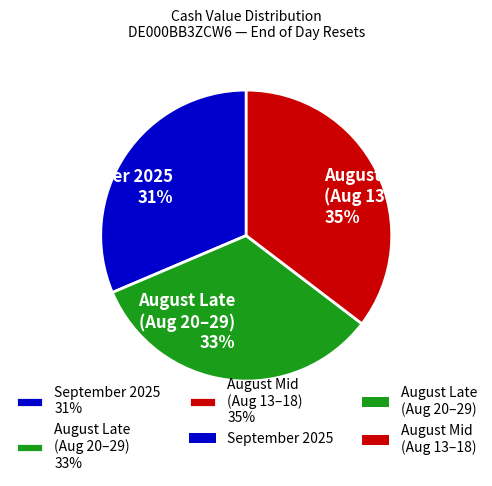

To the nearest percent, what portion does August Mid (Aug 13–18) 35% represent?

35%